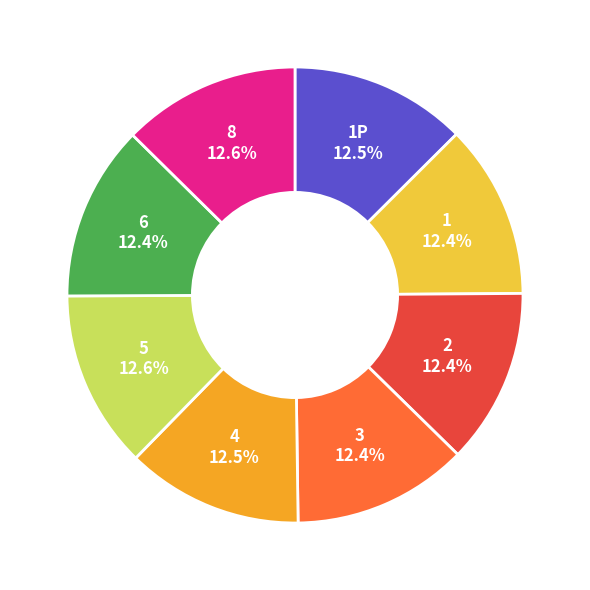

Approximately how many times larger is the value at 8 compared to 4?

1.0